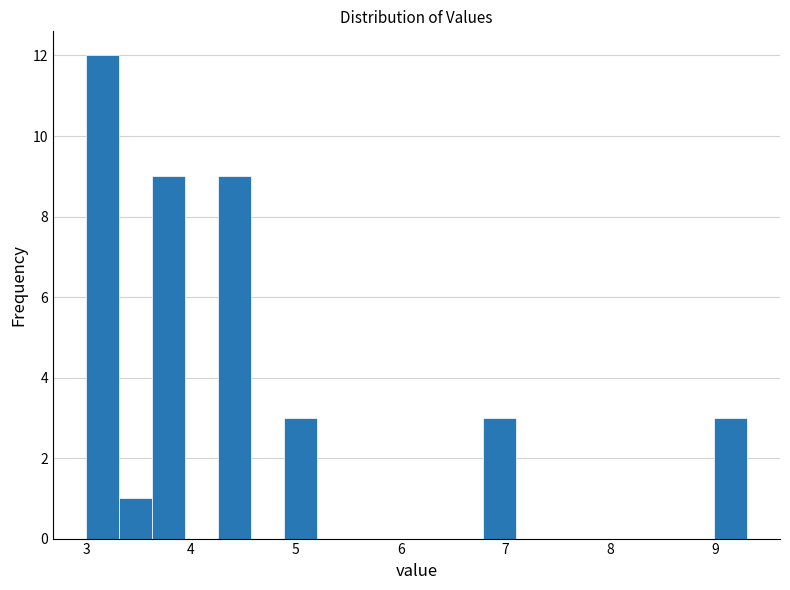

Read against the x-axis, roughly where is the centre of the tallest bar?

3.2